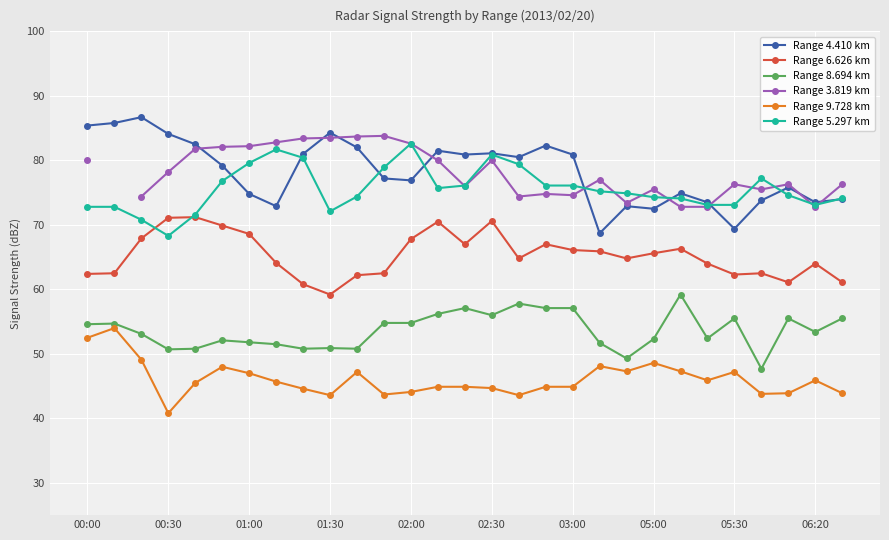

True or false: Range 4.410 km and Range 8.694 km intersect in this chart.

False